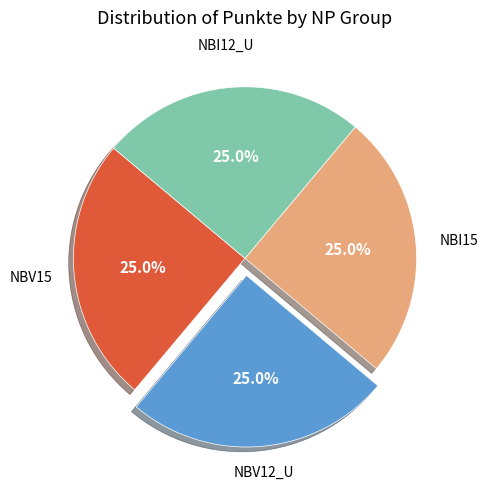

Count the number of slices in the pie.

4